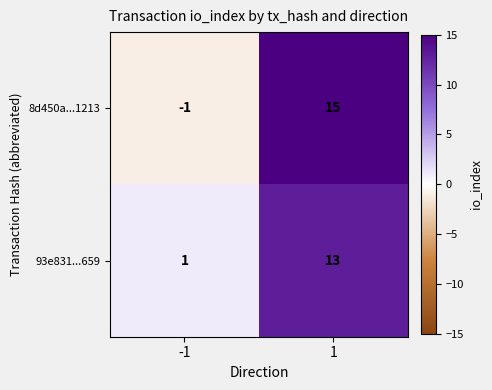

Is it true that 8d450a...1213 equals -1 at -1?

True